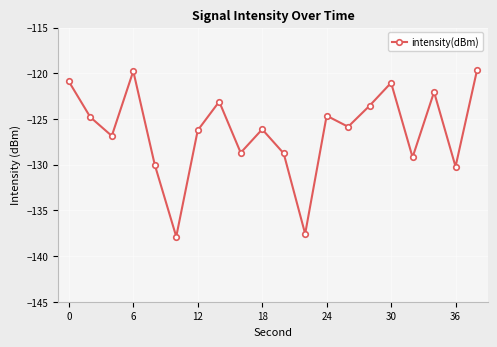

What is the maximum value shown in the chart?

-119.7